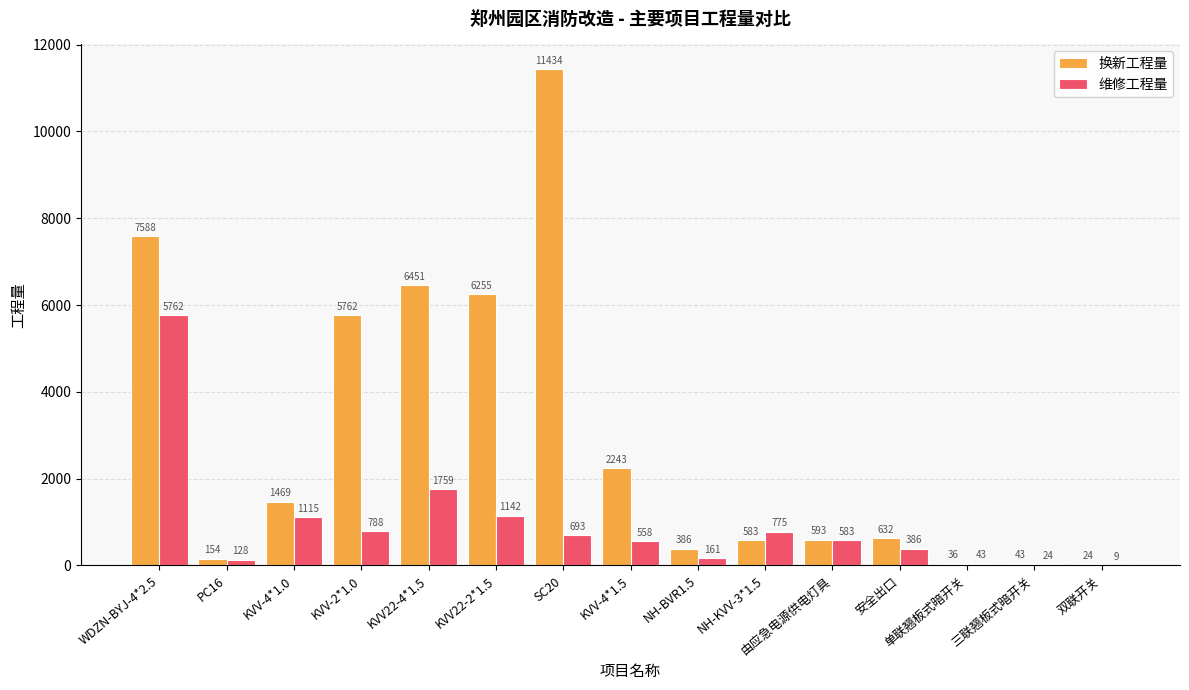

The 换新工程量 series shows 24 at 双联开关. True or false?

True